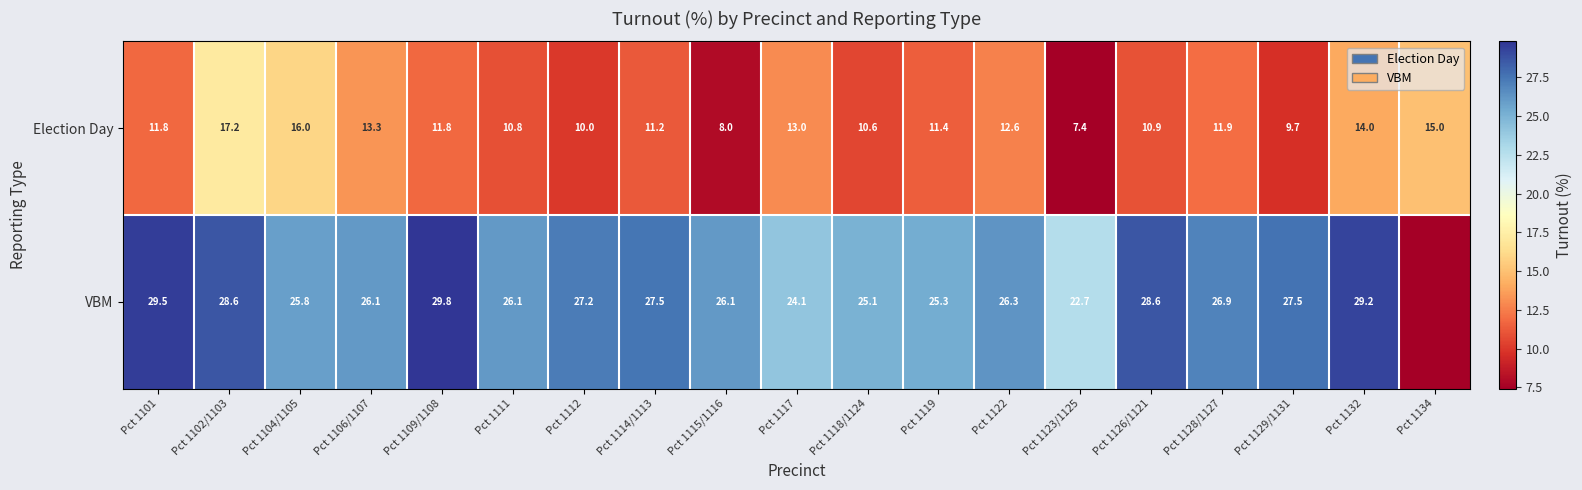

How many categories are shown in the chart?

19